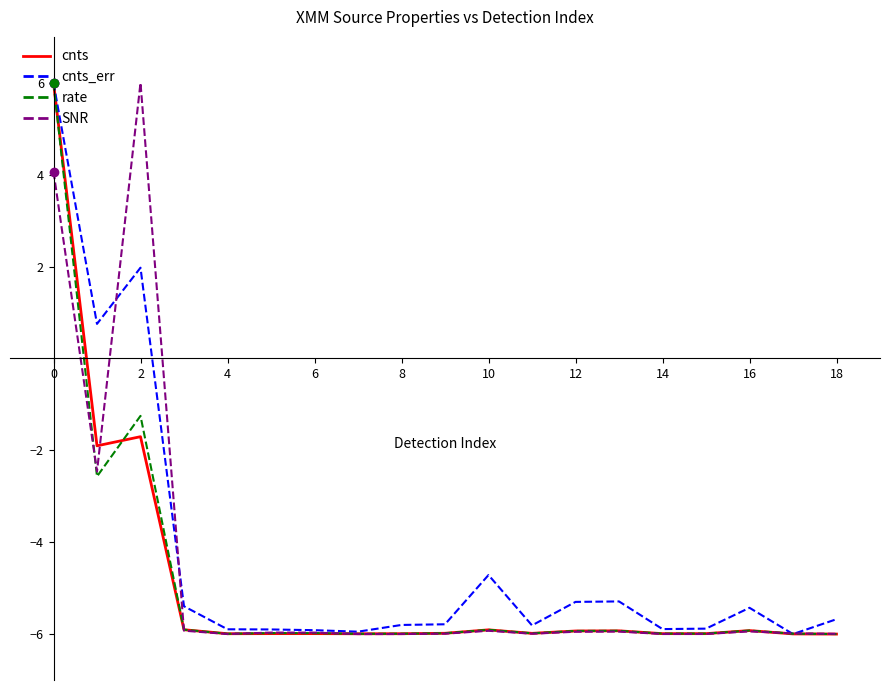

How many values in the rate series are below -5?

16